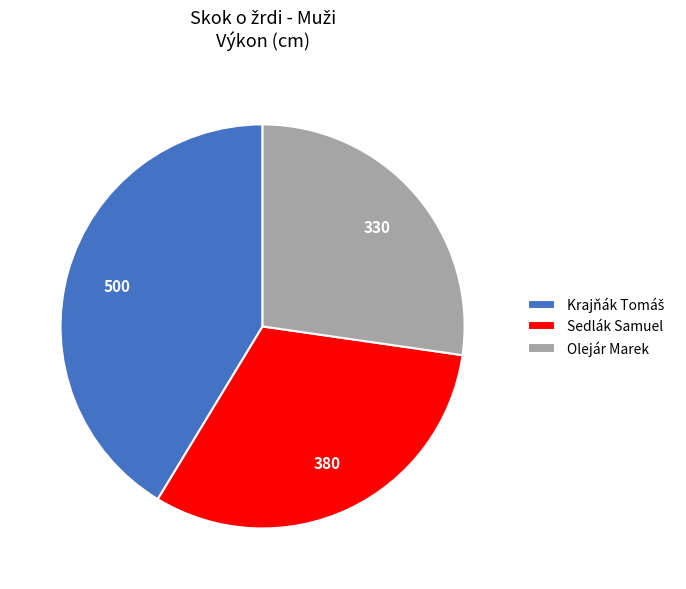

What is the ratio of the value at Olejár Marek to the value at Sedlák Samuel?

0.9